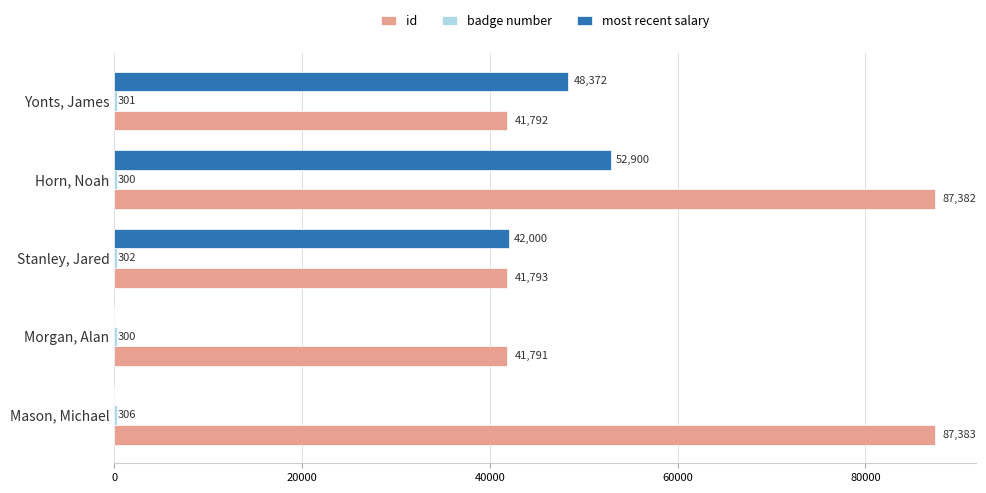

What is the greatest value displayed?

87383